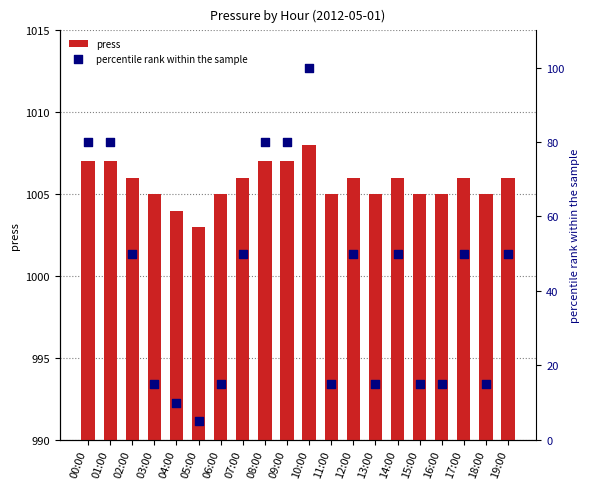

Which series reaches the minimum Y coordinate?

percentile rank within the sample